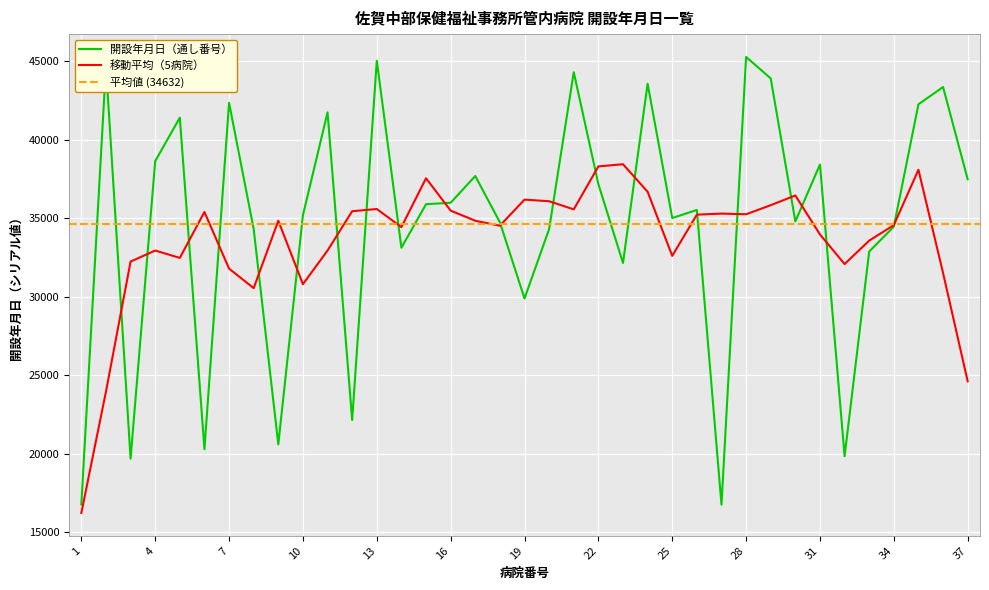

What is the difference between the maximum and second lowest values?

28489